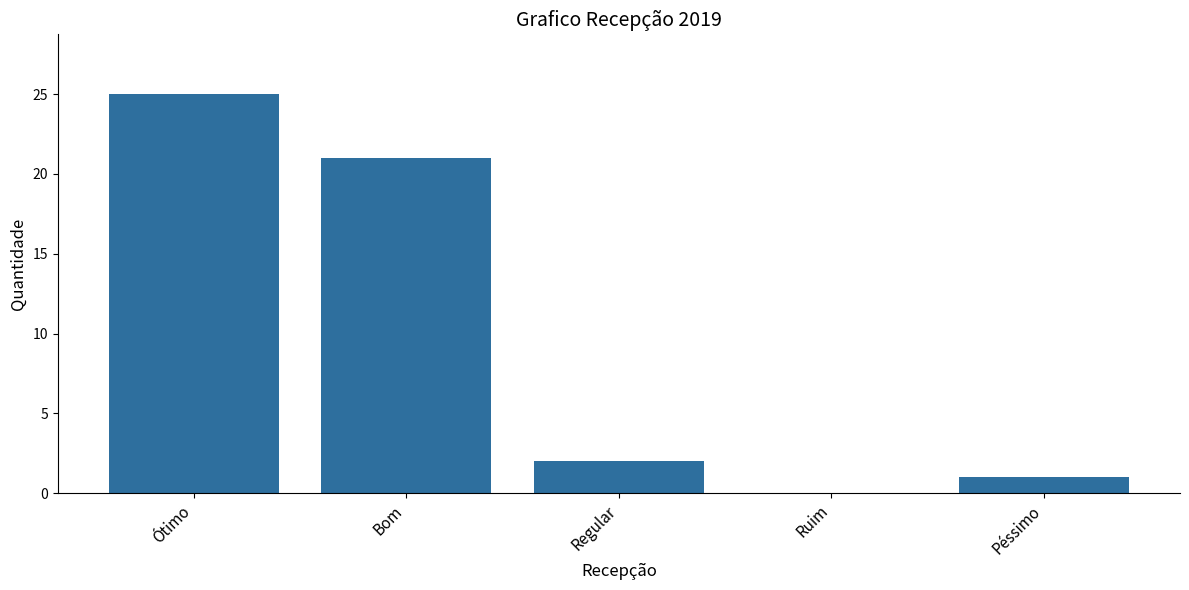

True or false: the data shows 4 at Regular.

False